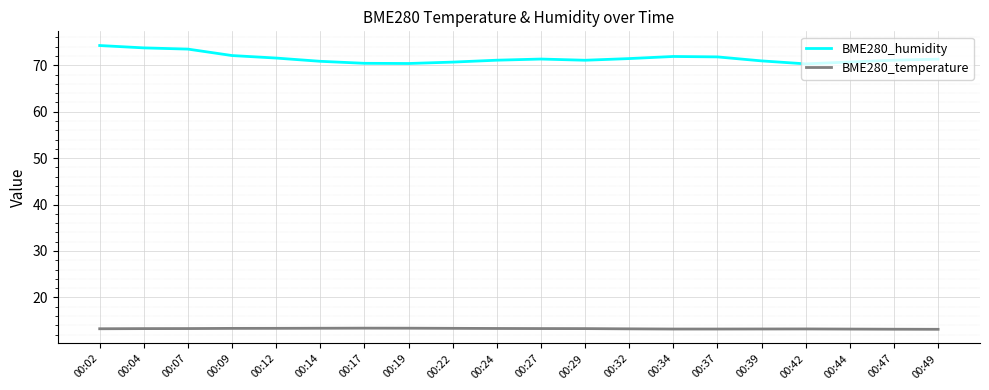

Which series has the widest spread of values?

BME280_humidity